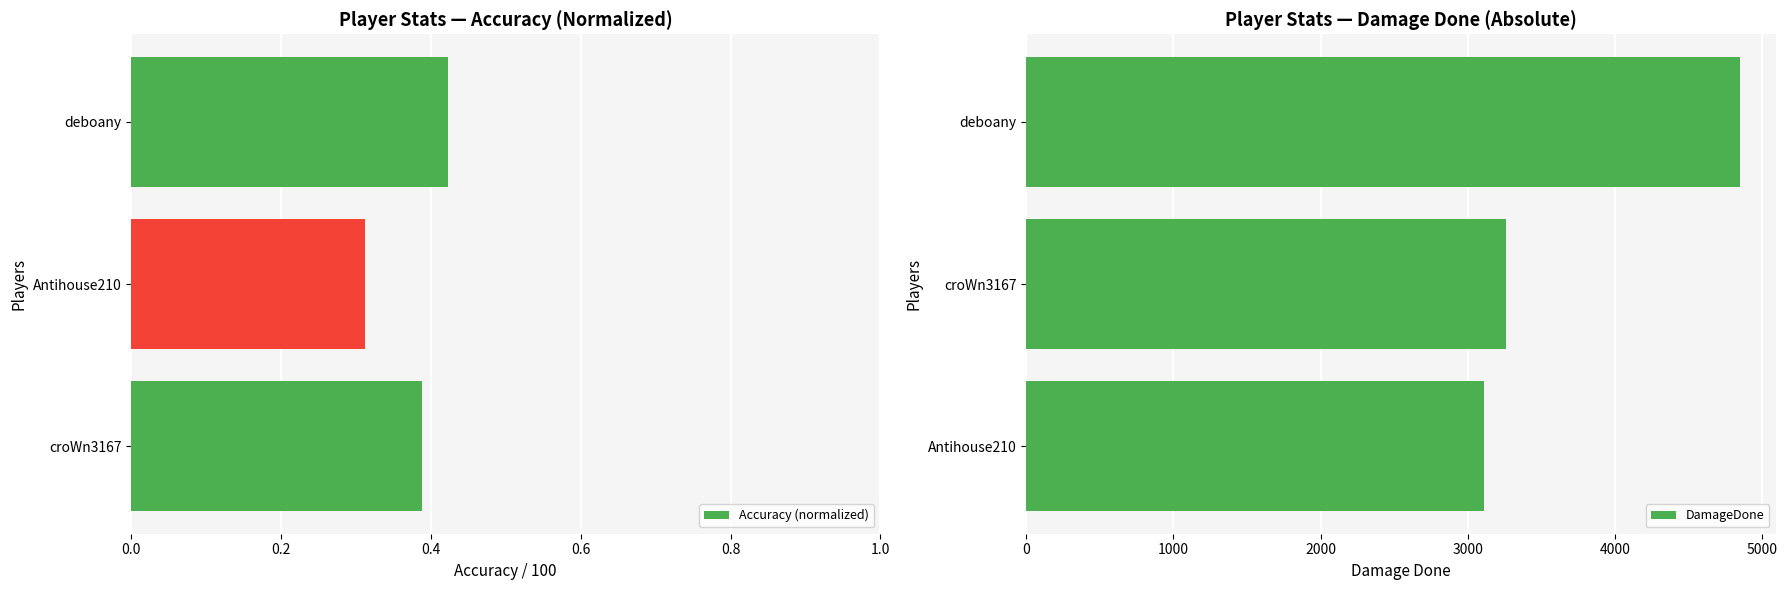

Where is Accuracy (normalized) nearest to the value 0?

Antihouse210